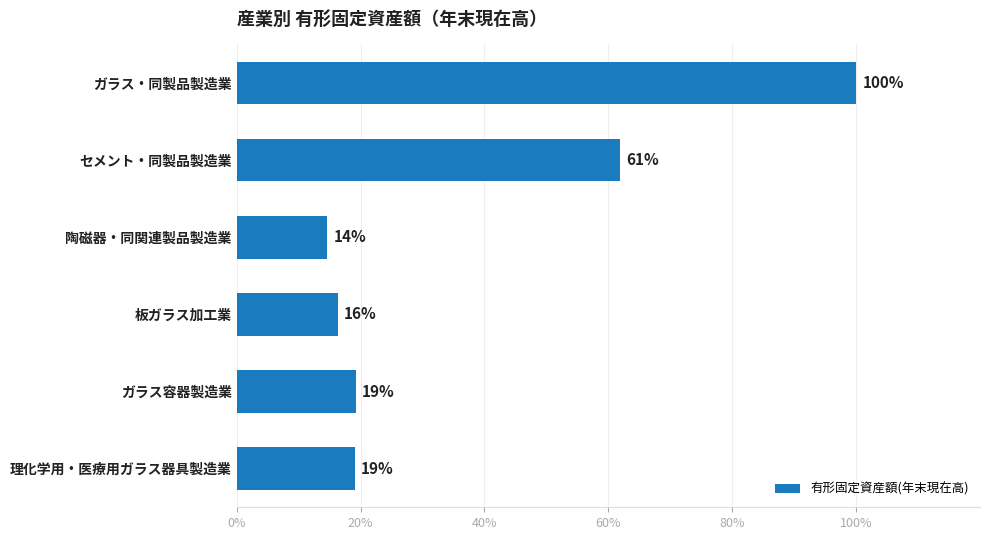

Are the bars horizontal?

Yes